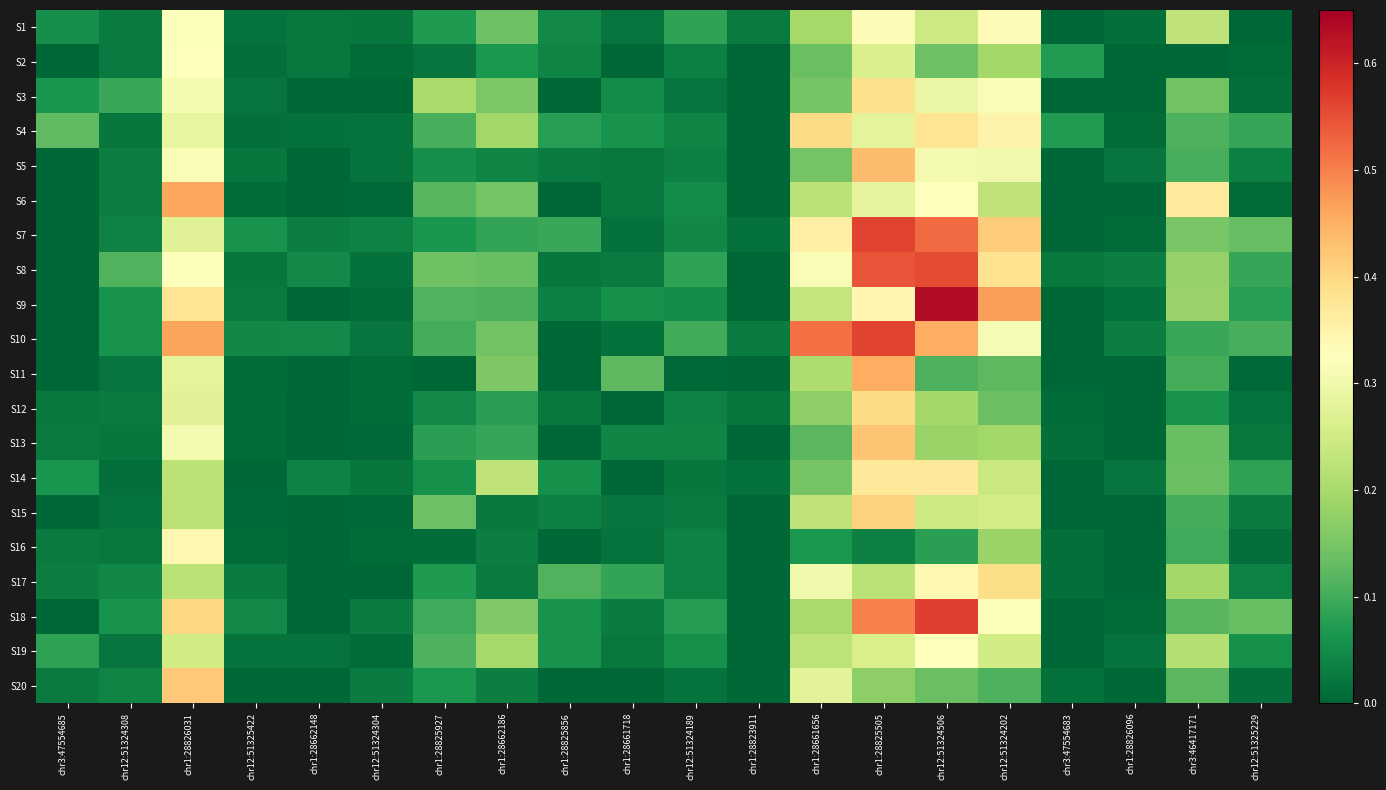

Which series changed the most between chr12:51325422 and chr3:46417171?

S6